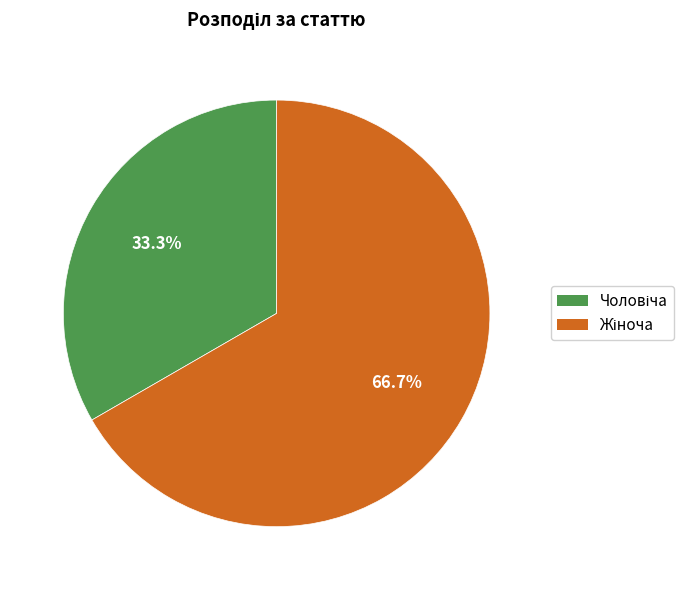

Is there a majority slice in this chart?

Yes